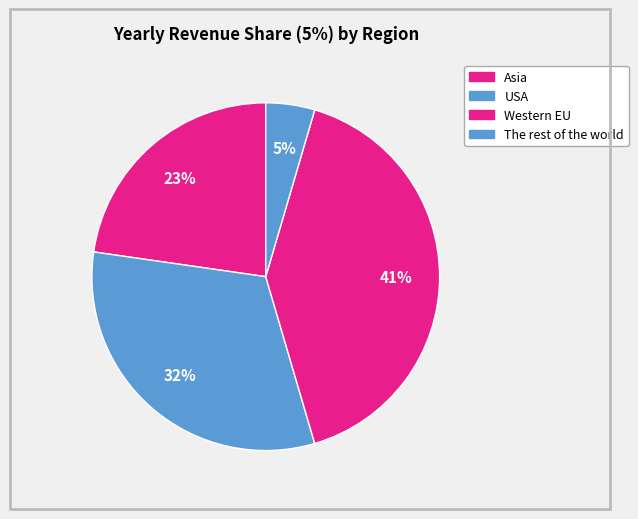

Rank the categories by value from lowest to highest.

The rest of the world, Asia, USA, Western EU